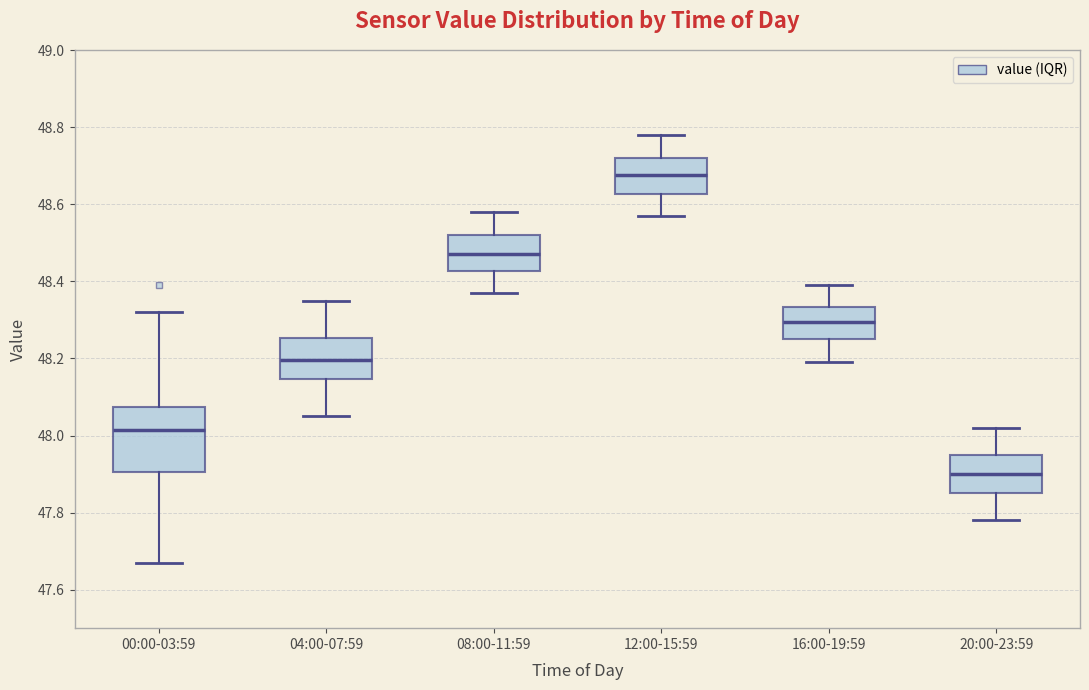

Where is the lower edge of the box for 12:00-15:59 on the y-axis? The values are not printed on the chart, so give them approximately, as read against the axis.

48.62